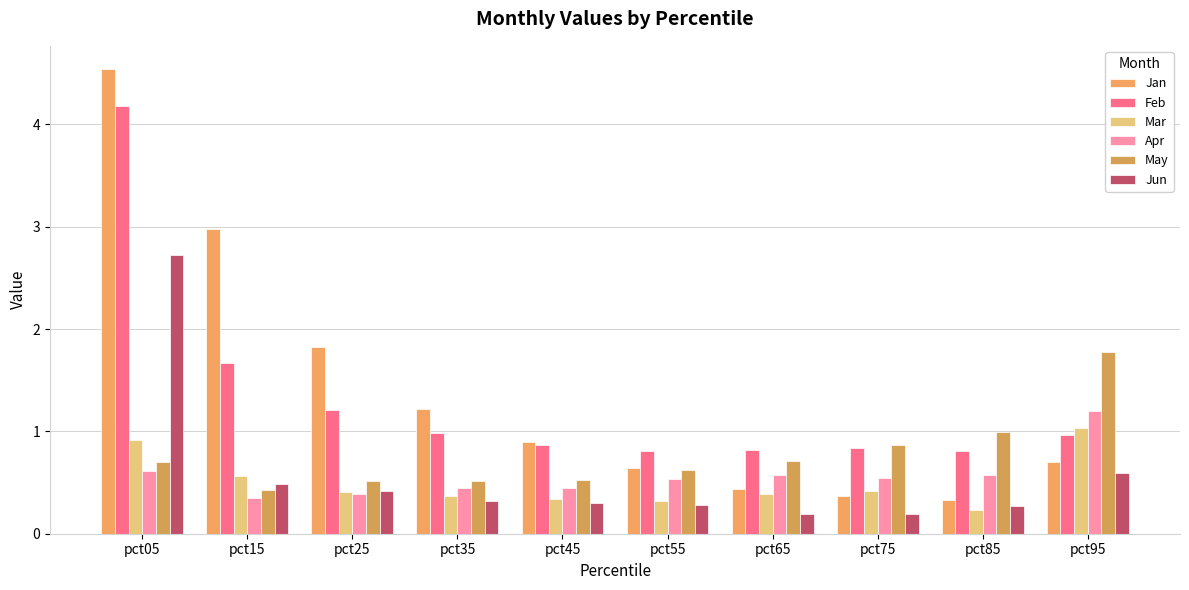

Are the bars horizontal?

No